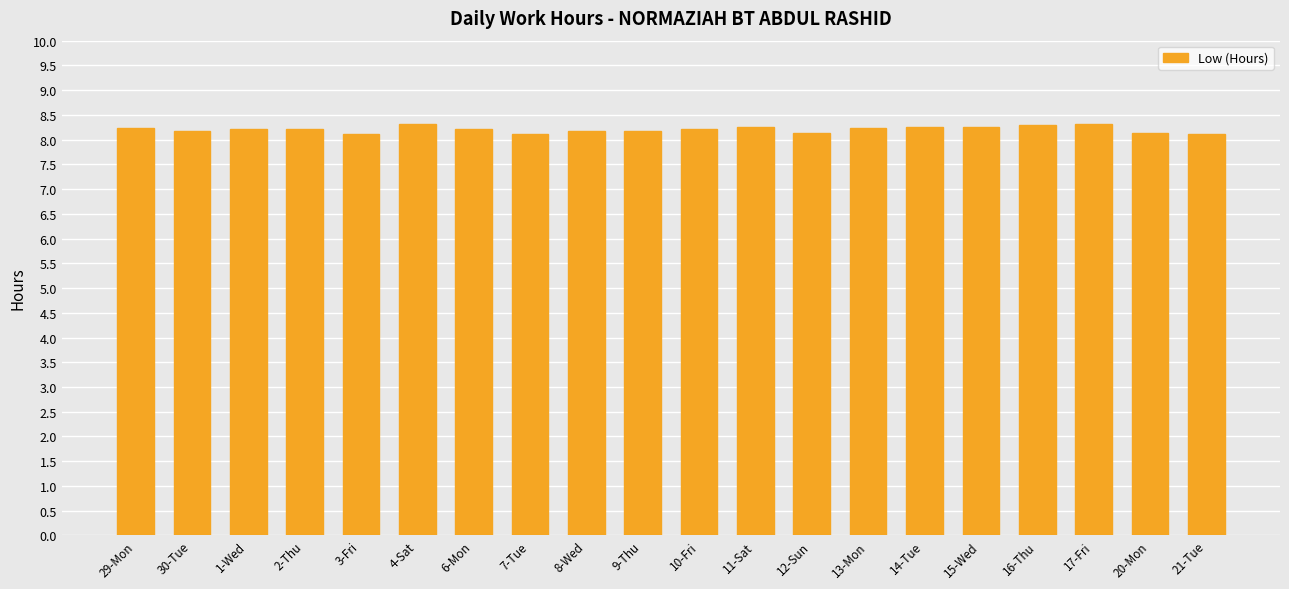

What is the label of the 17th bar from the left?

16-Thu